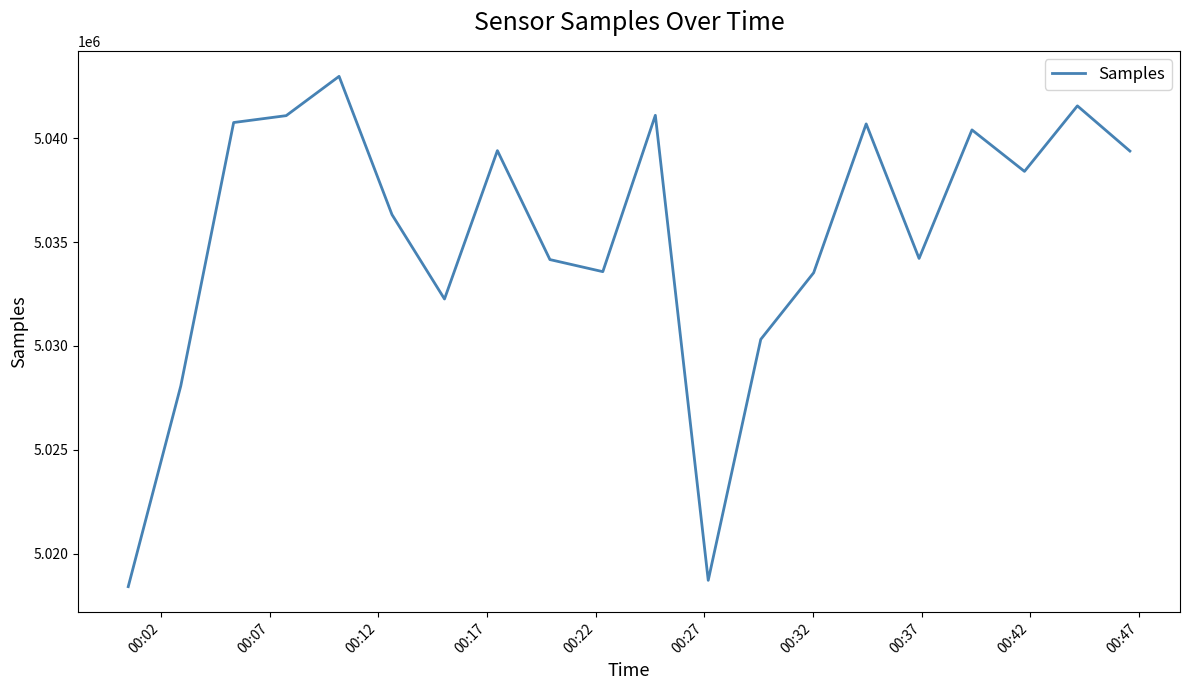

What is the difference between the maximum and minimum values?

24555